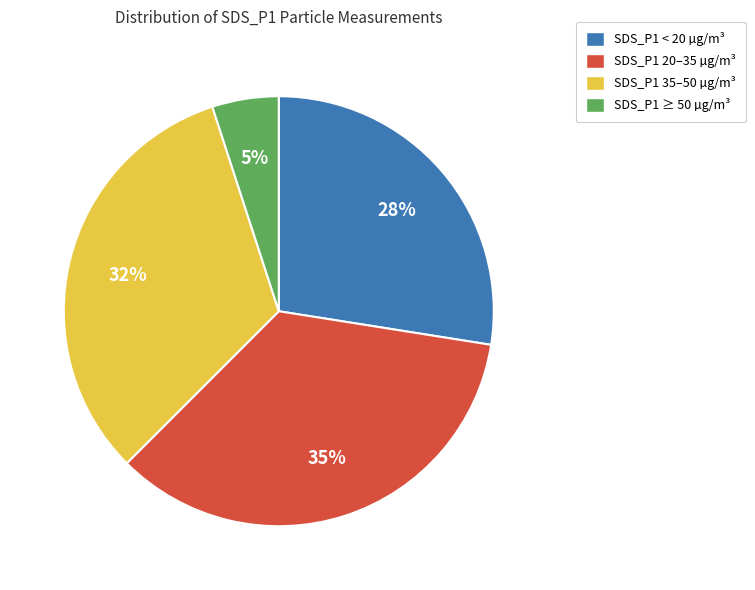

To the nearest percent, what percentage of the pie is SDS_P1 ≥ 50 µg/m³?

5%